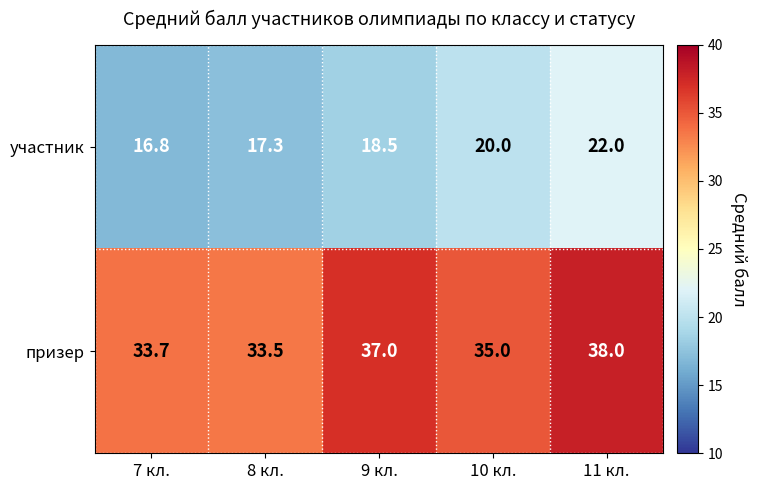

What value does the участник series have at 11 кл.?

22.0